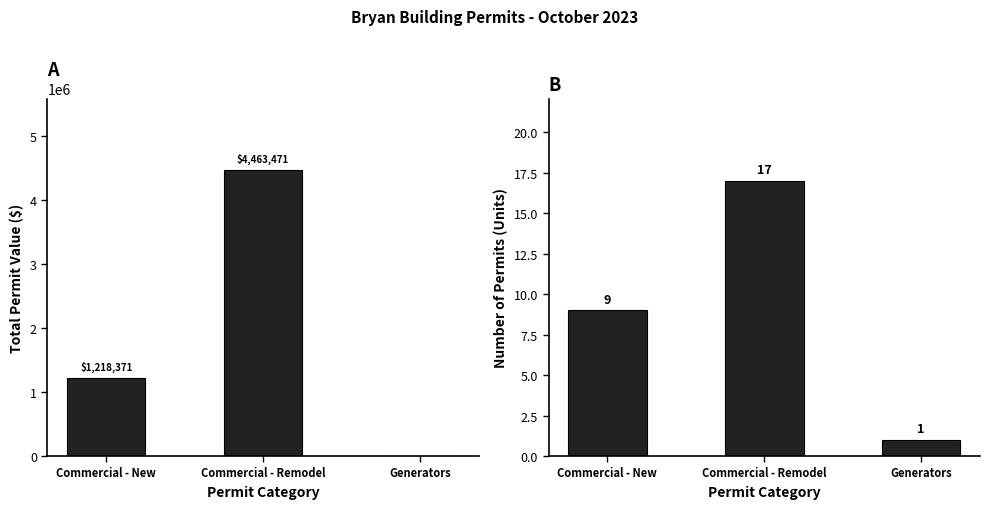

Where is Units nearest to the value 9?

Commercial - New